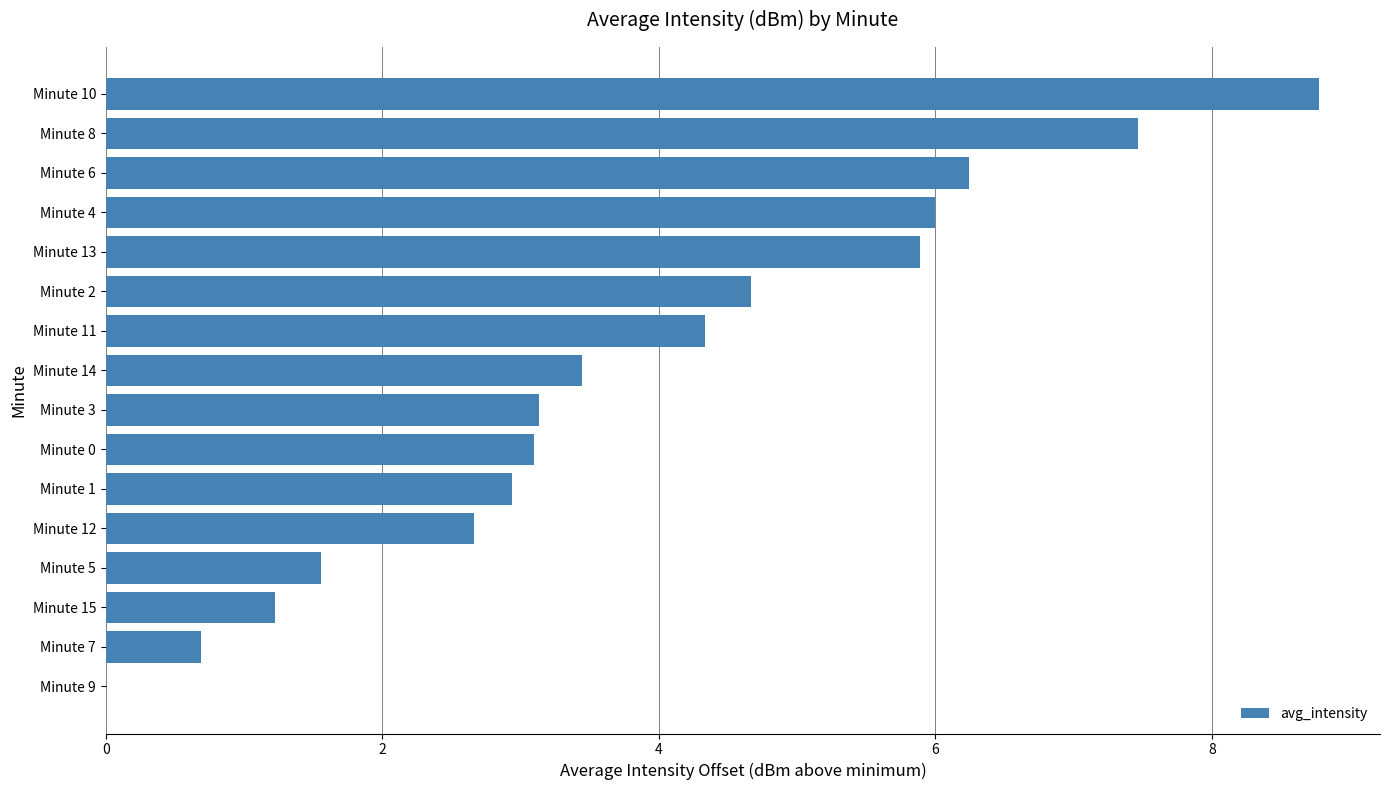

At which label is the value closest to 4?

Minute 11